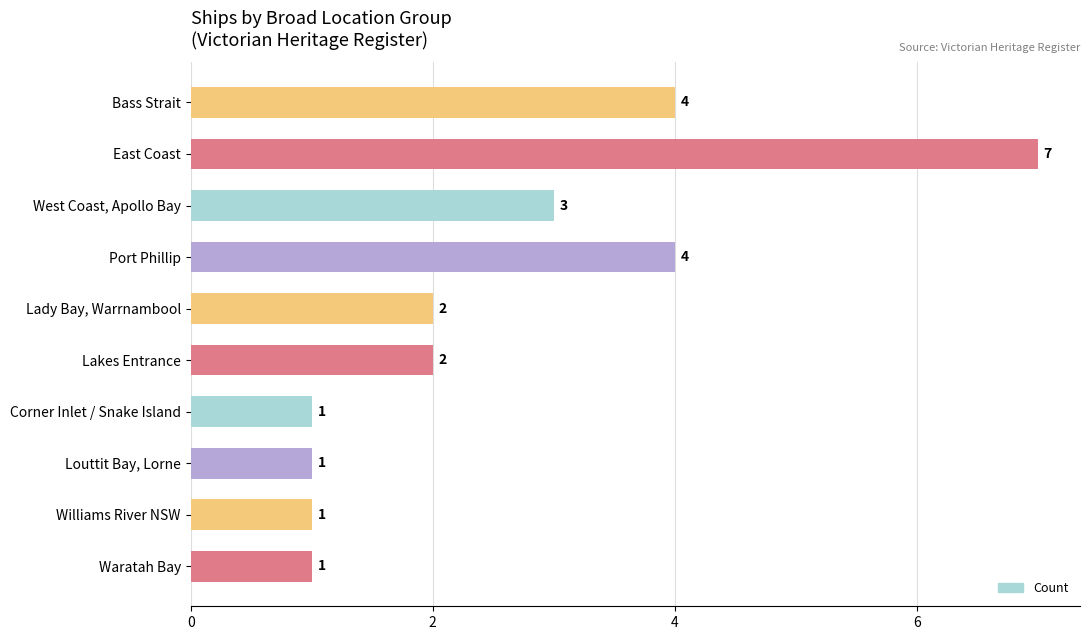

Reading top to bottom, what are all the values shown in this chart?

Bass Strait=4	East Coast=7	West Coast, Apollo Bay=3	Port Phillip=4	Lady Bay, Warrnambool=2	Lakes Entrance=2	Corner Inlet / Snake Island=1	Louttit Bay, Lorne=1	Williams River NSW=1	Waratah Bay=1